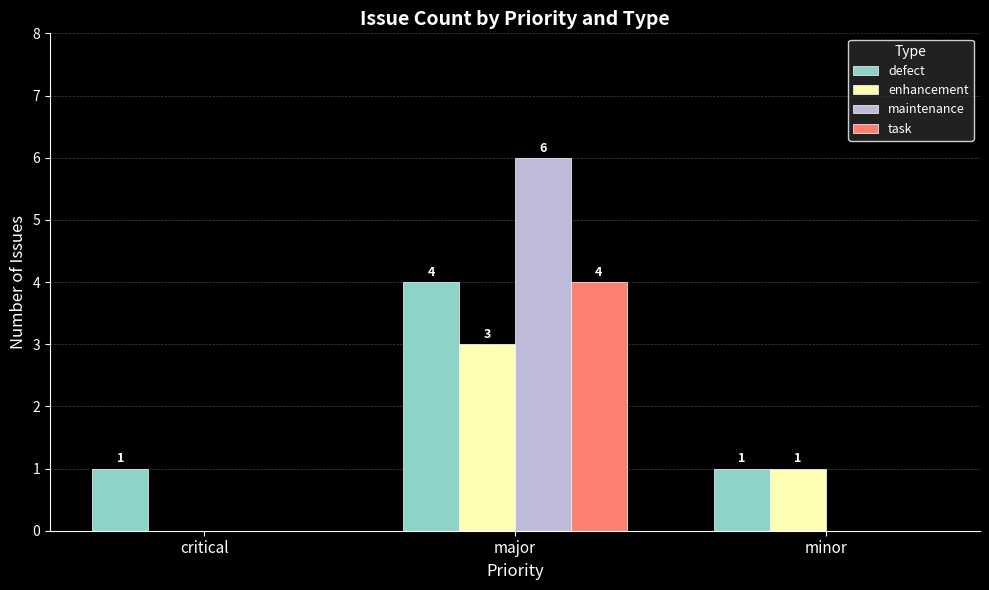

Is it true that maintenance equals 0 at critical?

True